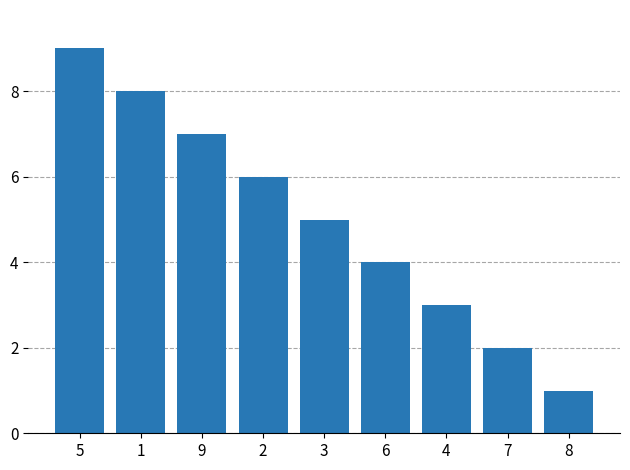

What is the value of the 7th bar from the left?

3